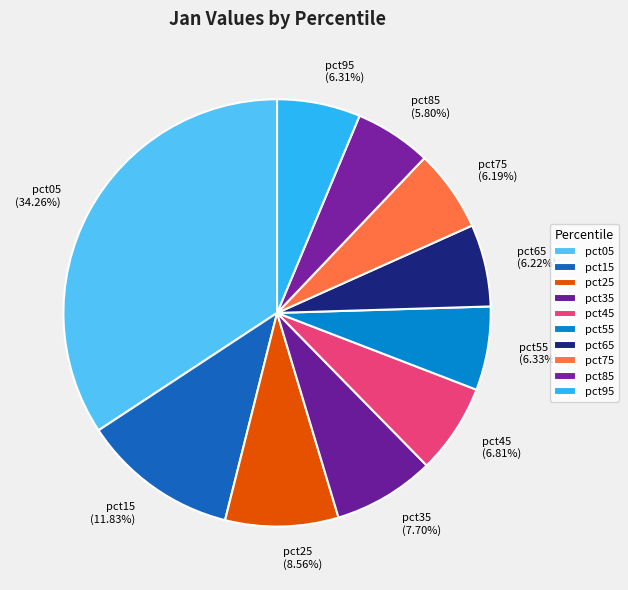

What is the largest slice in the pie chart?

pct05